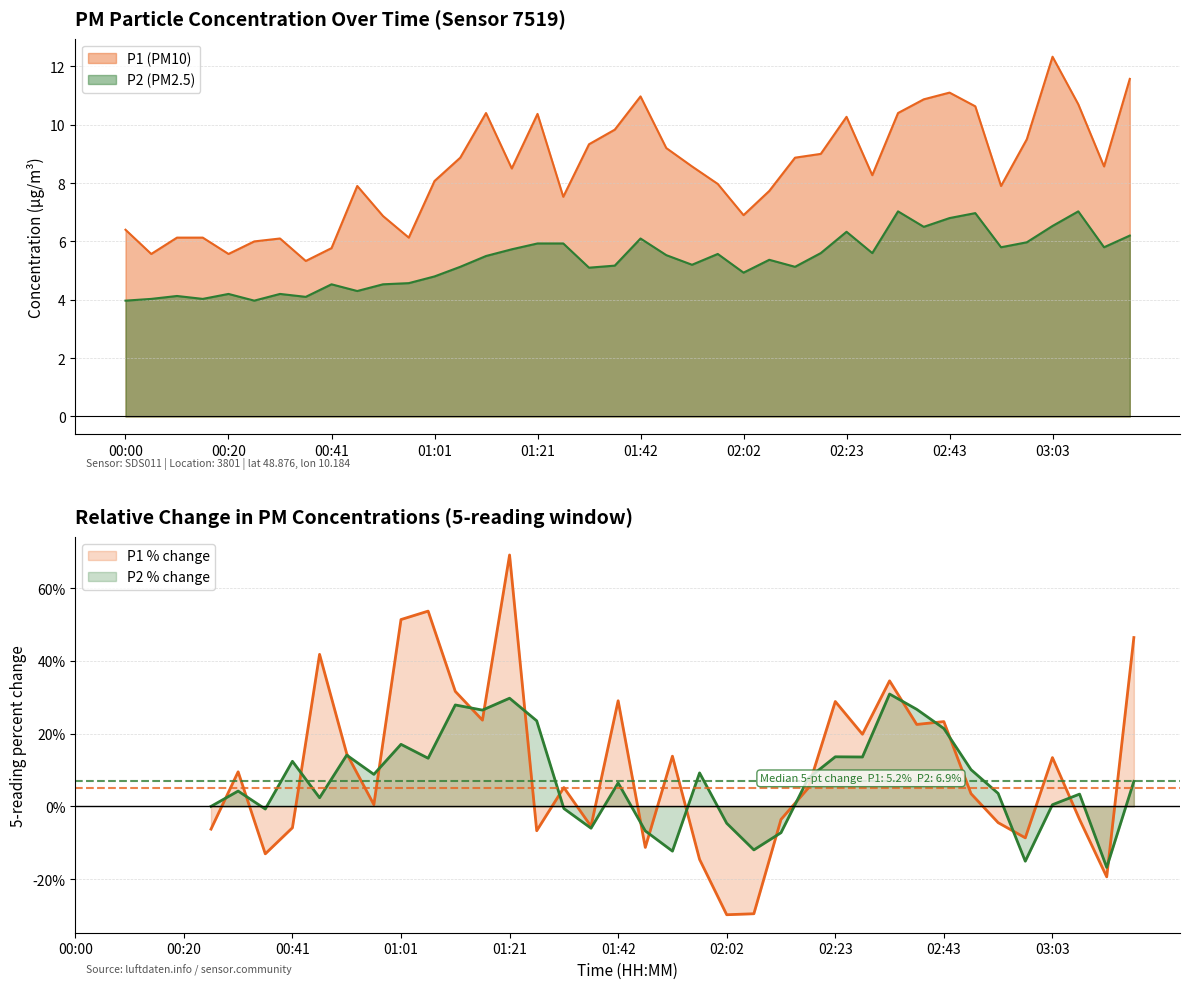

In P1, how many points are lower than both neighbors (excluding endpoints)?

10